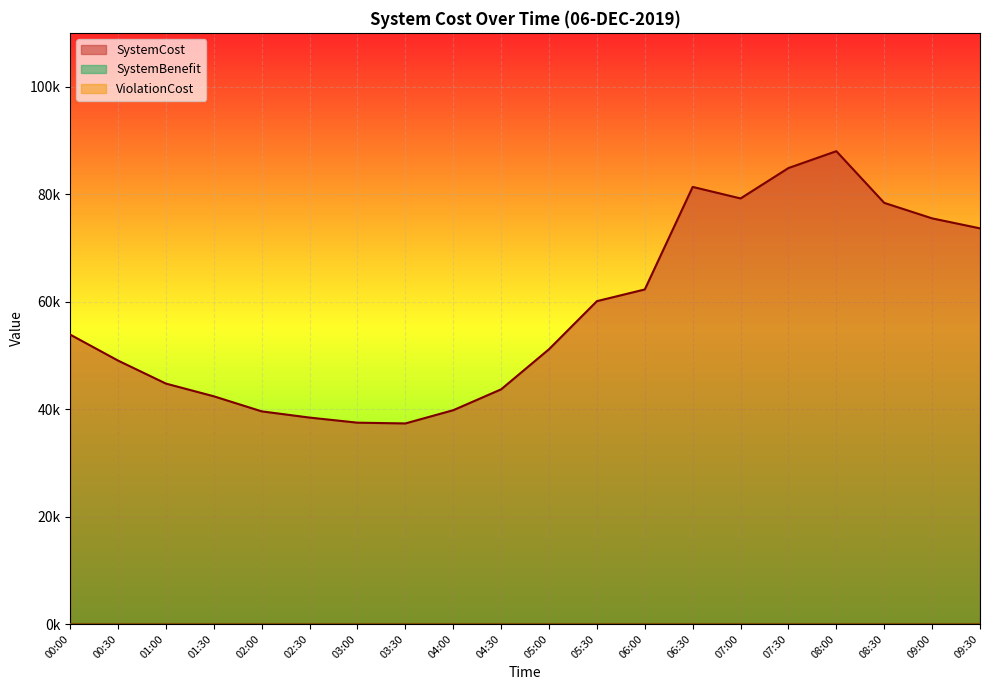

Which series changed the most between 01:30 and 07:00?

SystemCost